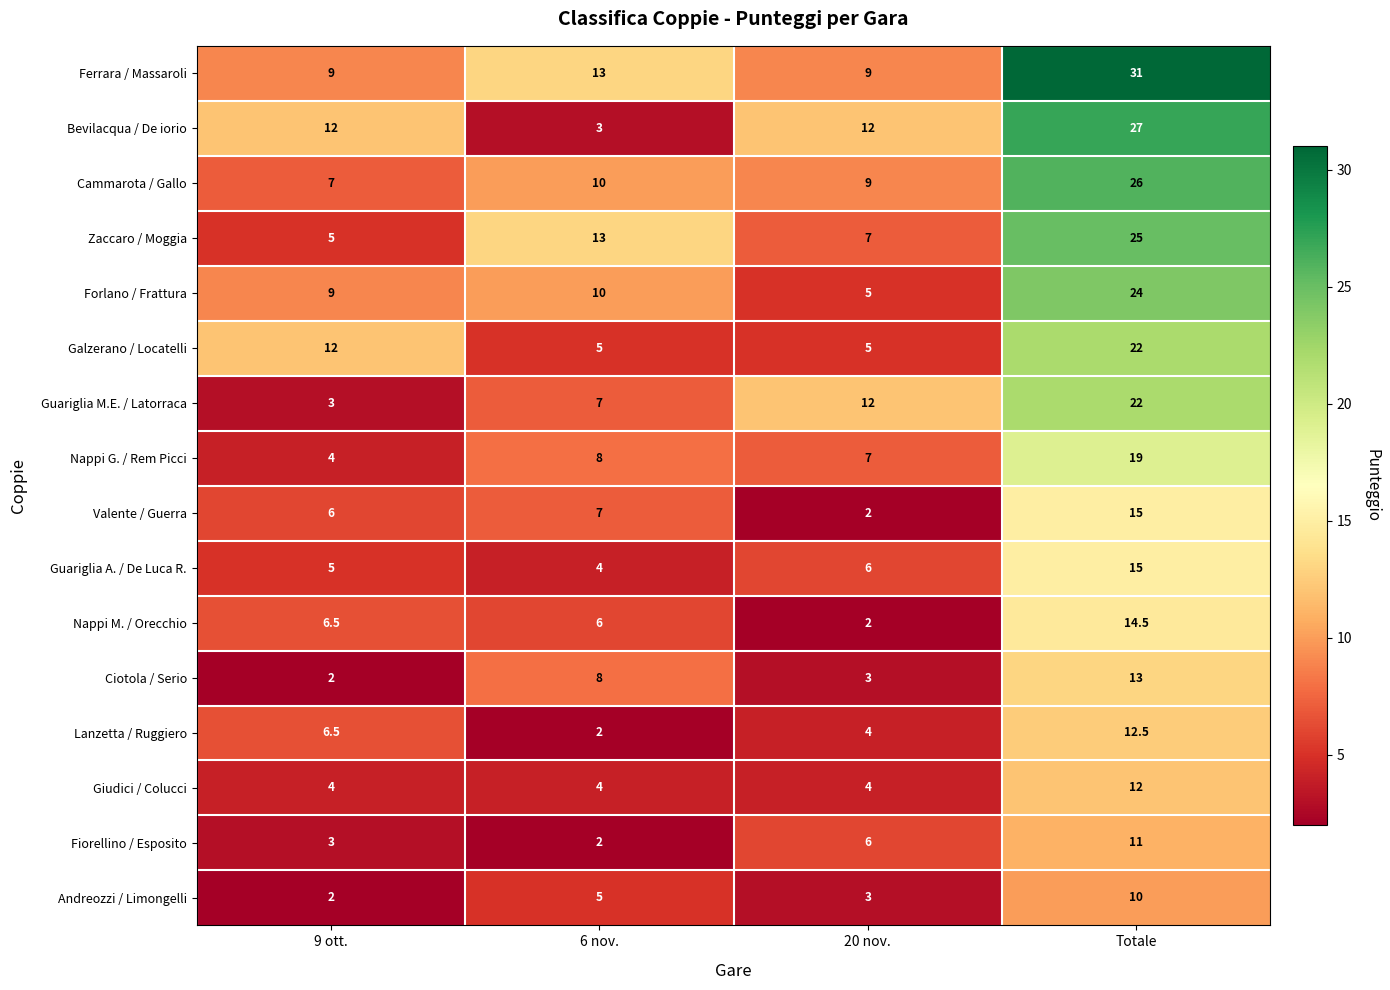

What is the difference between the highest and lowest values at 20 nov.?

10.0